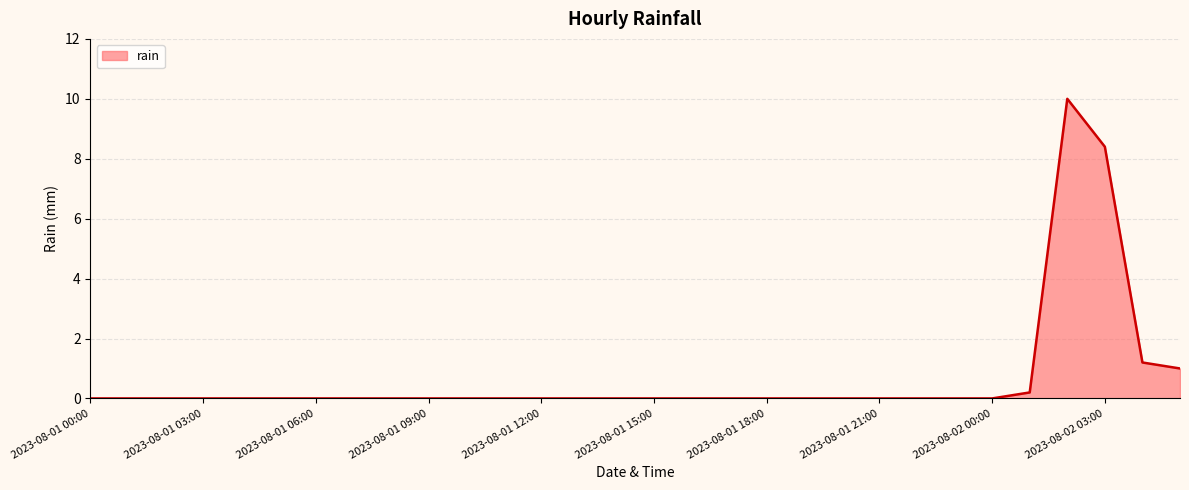

What is the difference between the maximum and minimum values?

10.0